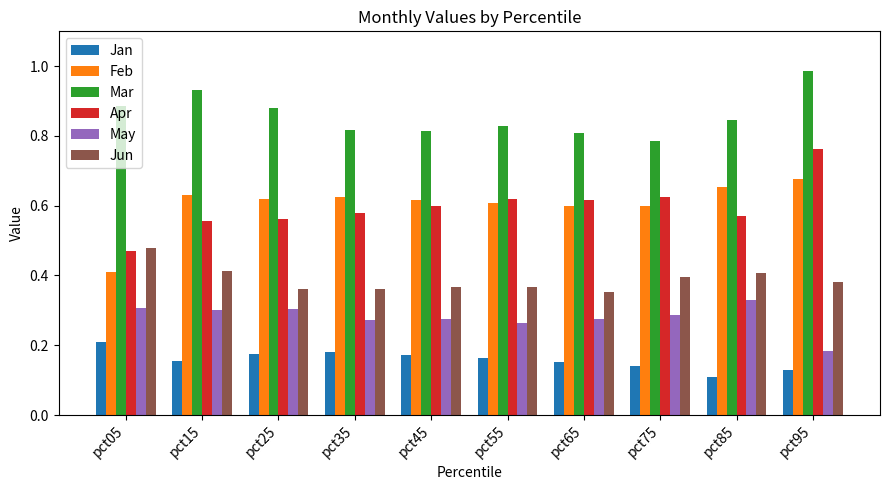

Which category has the highest value in the Apr series?

pct95